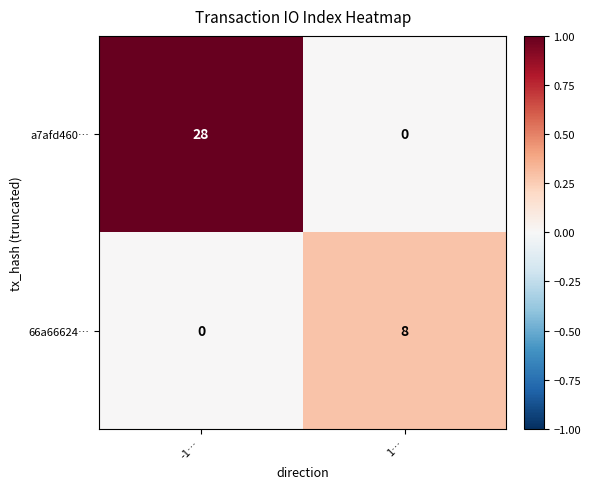

What is the highest value of the a7afd460… series?

28